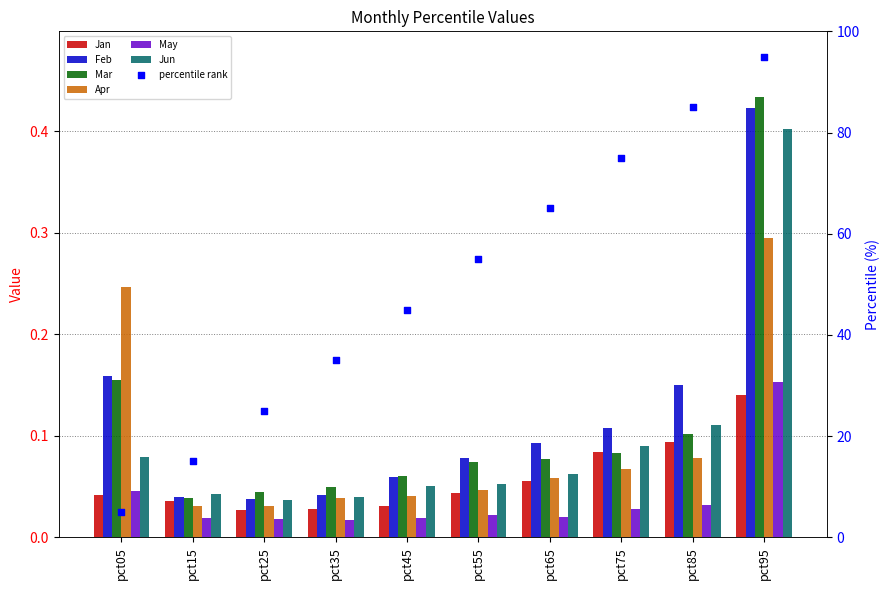

Is the value of Jun at pct55 greater than the value of Apr at pct95?

No